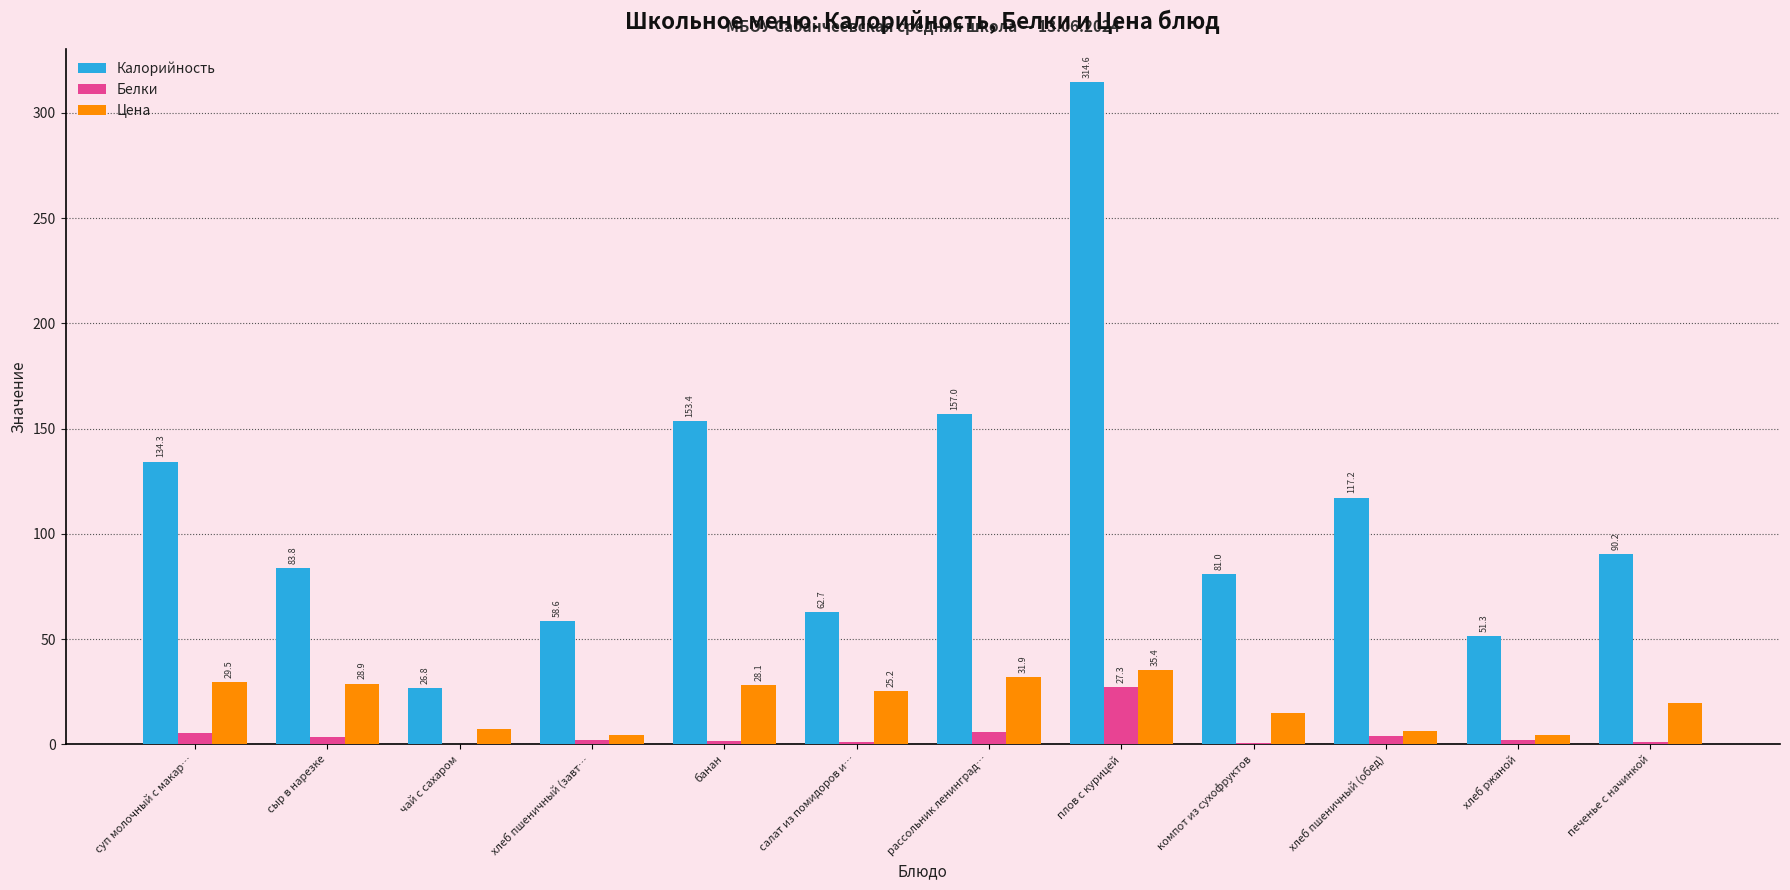

The Цена series shows 28.9 at сыр в нарезке. True or false?

True